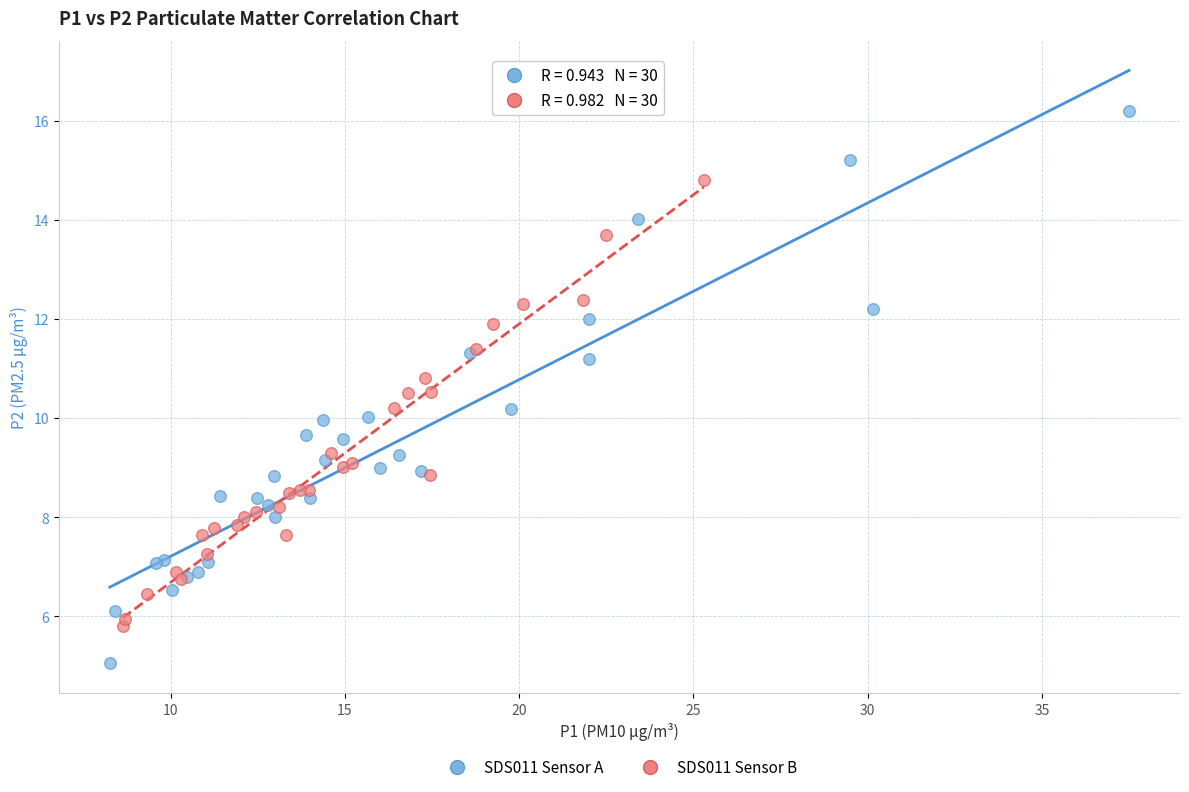

Which series reaches the maximum Y coordinate?

SDS011 Sensor A